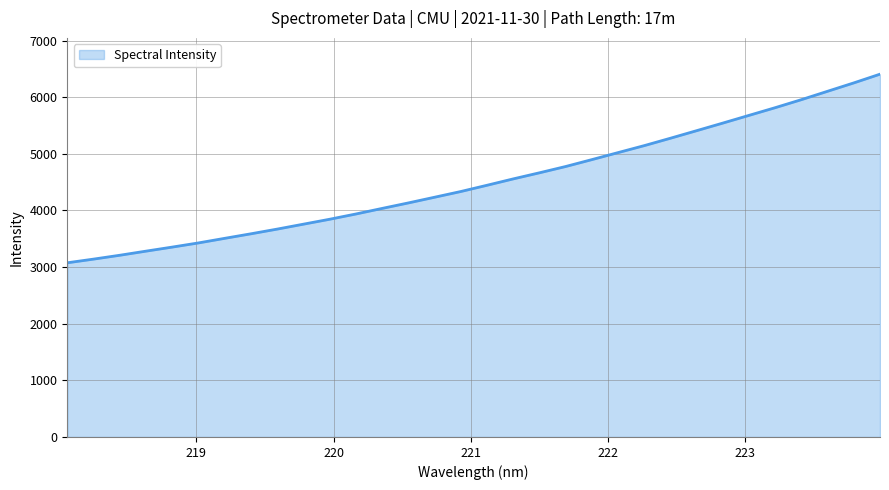

How many values are below 4445?

16